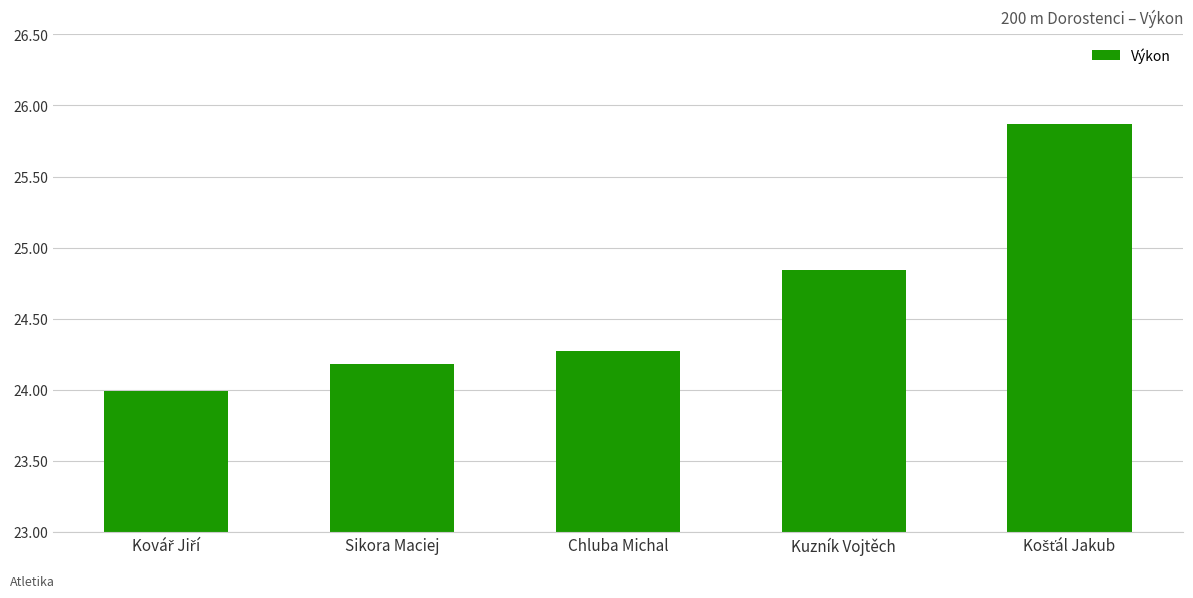

What is the maximum value shown in the chart?

25.9